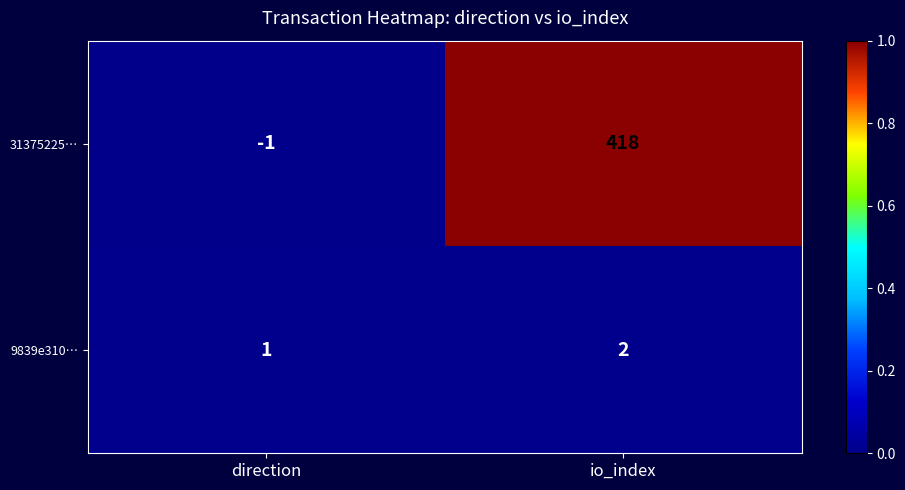

At which label is 31375225… closest to 208?

direction